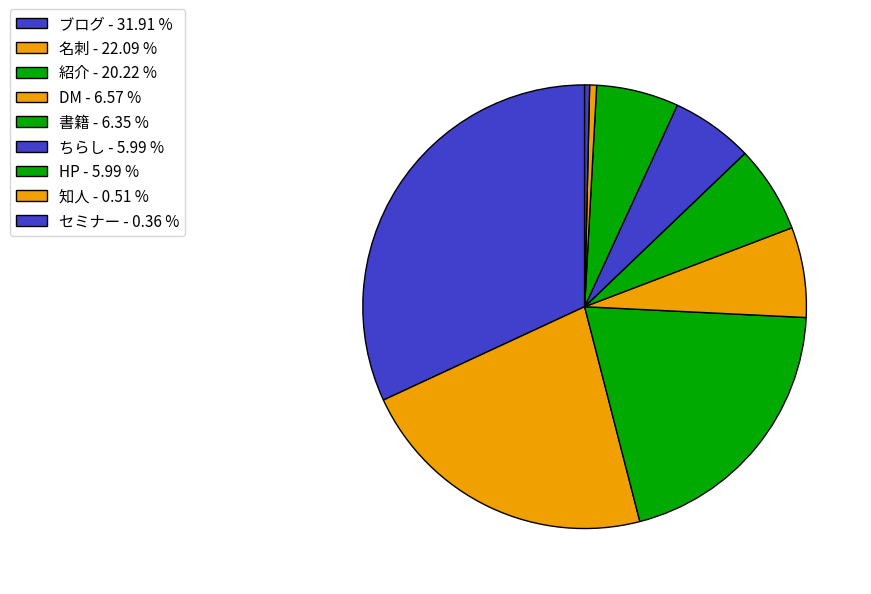

The HP slice represents 16% of the pie. True or false?

False